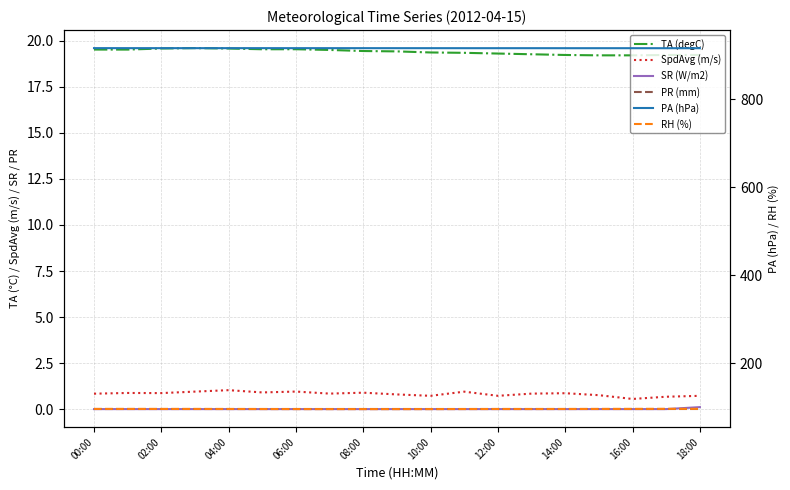

Which series has the largest total across all categories?

PA (hPa)